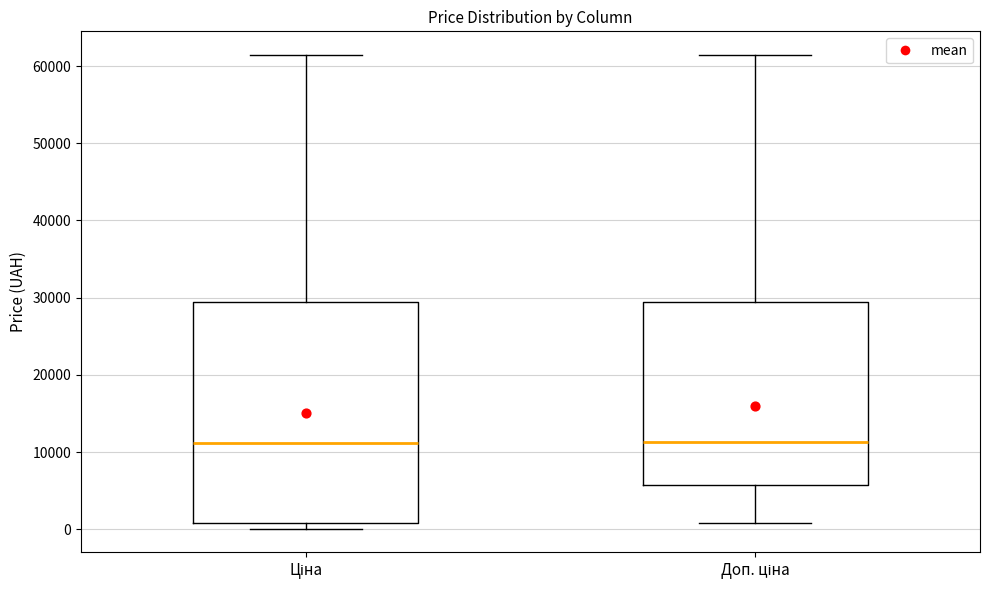

Comparing the boxes themselves (not the whiskers), which one is the tallest?

Ціна